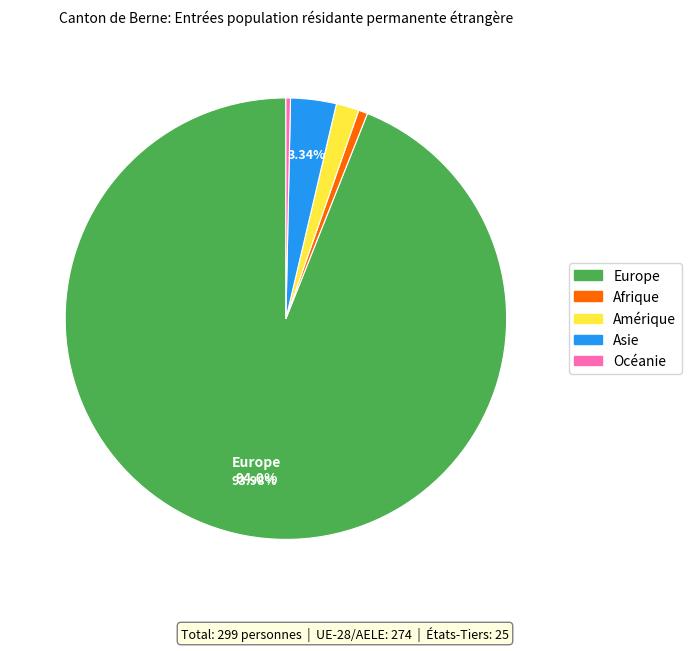

Between Amérique and Afrique, which is larger?

Amérique